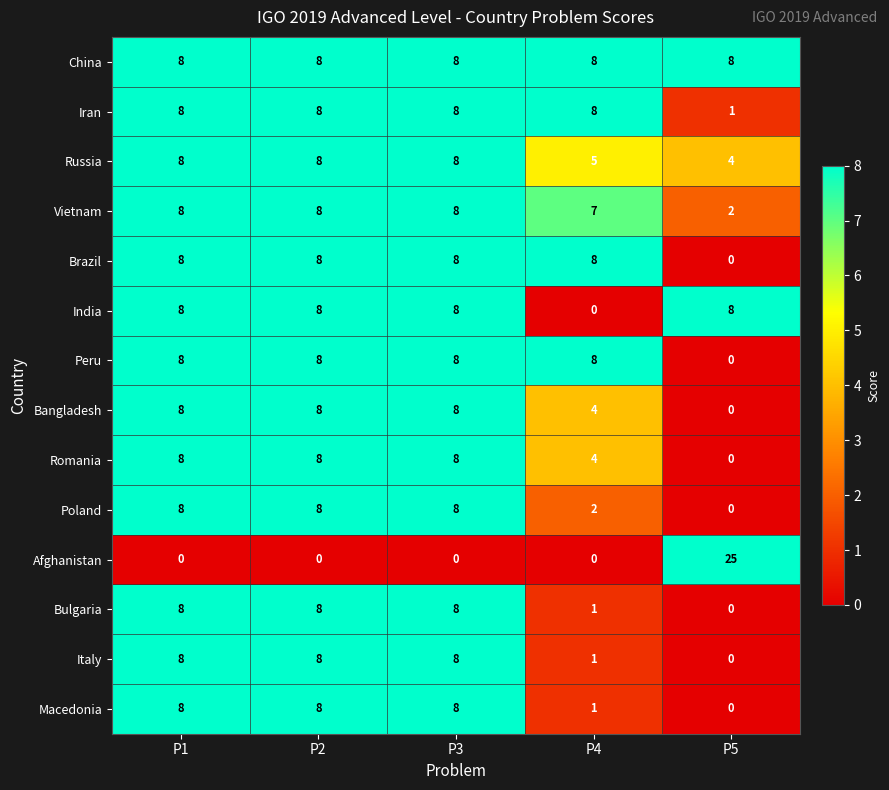

Where is Vietnam nearest to the value 5?

P4